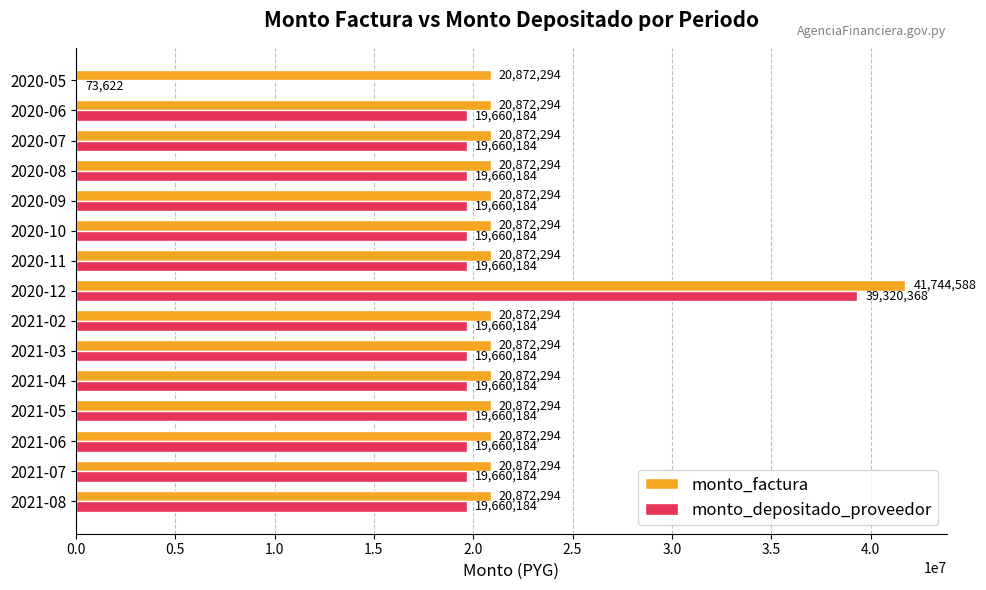

What is the sum of the monto_depositado_proveedor values at 2021-02 and 2020-05?

19733806